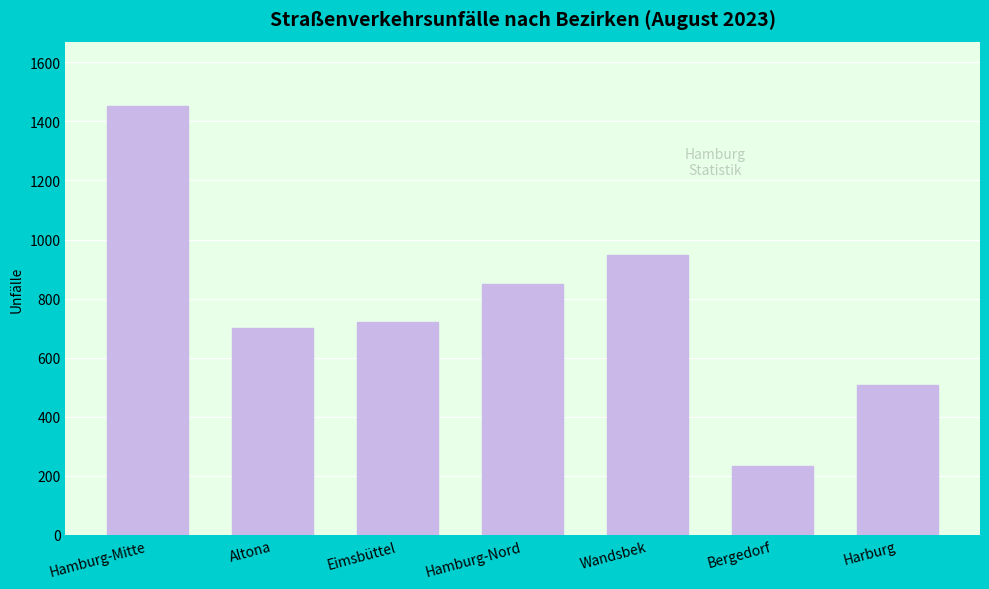

Reading left to right, extract all data points from this chart.

1452	701	720	851	947	232	506